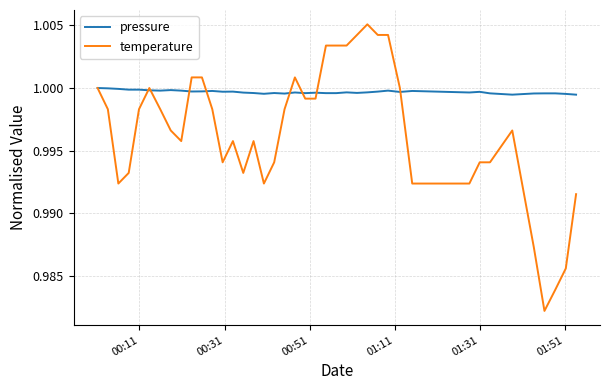

Which series has the largest range (max minus min)?

temperature